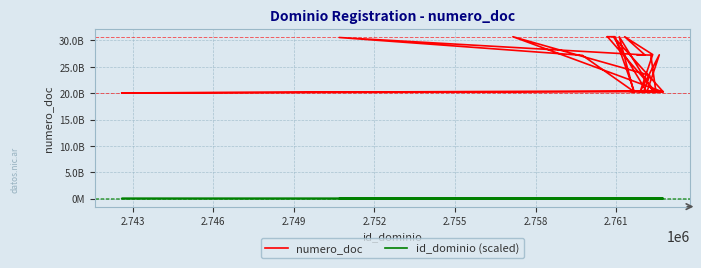

True or false: id_dominio (scaled) and numero_doc intersect in this chart.

False